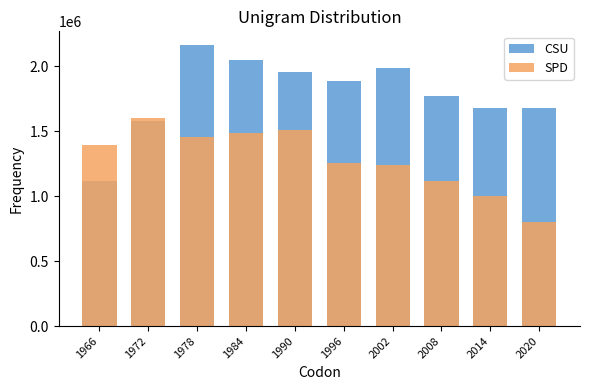

At 2002, list the series in order from largest to smallest.

CSU, SPD